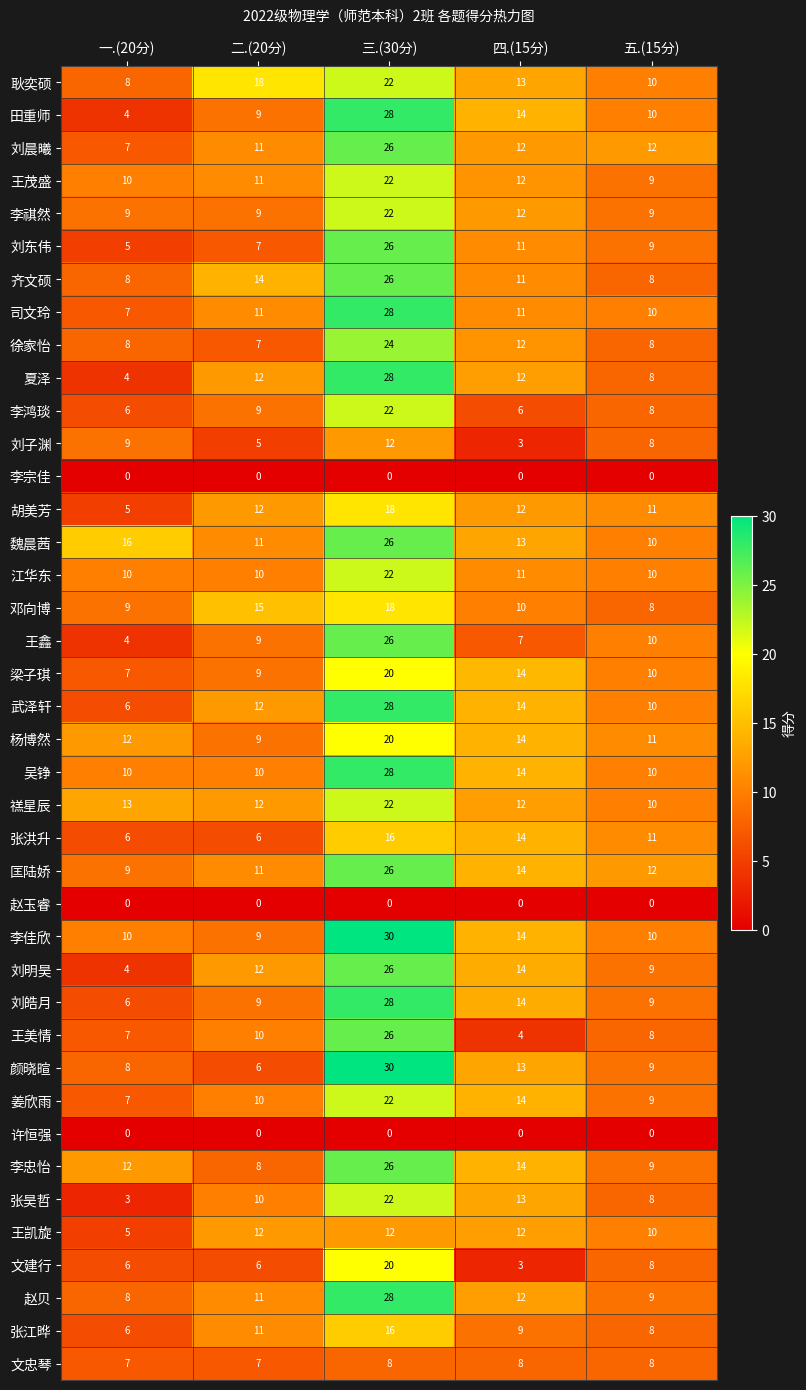

The value of 王凯旋 at 二.(20分) is 12. True or false?

True